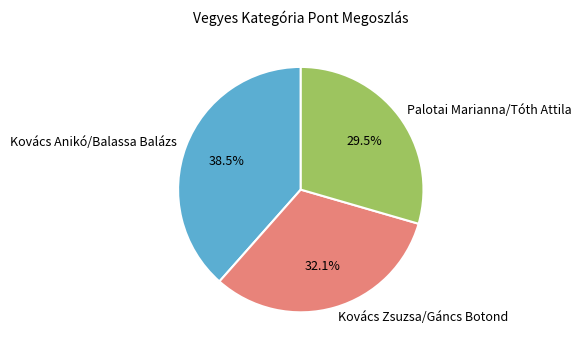

Do Kovács Zsuzsa/Gáncs Botond and Palotai Marianna/Tóth Attila together represent more than half of the pie?

Yes